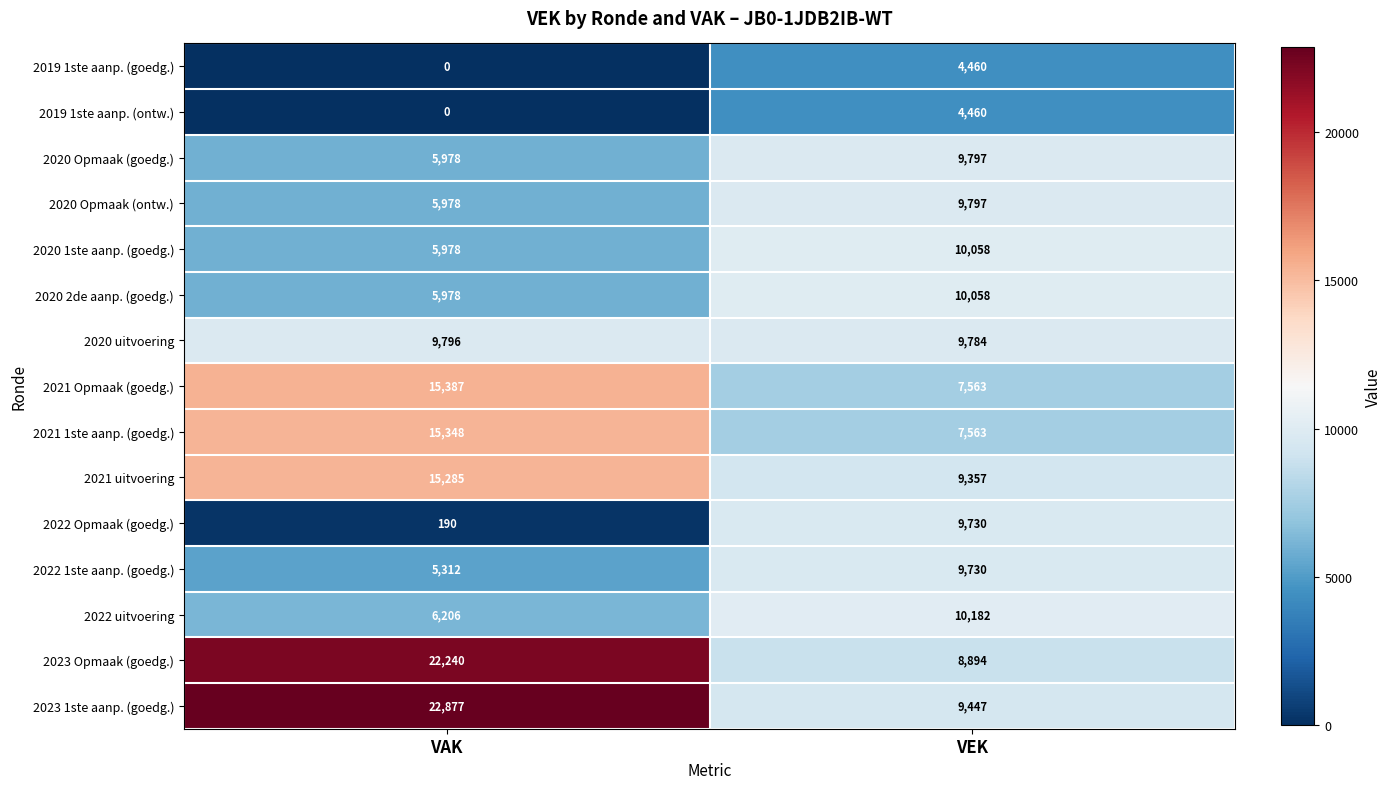

What is the spread (max minus min) of values at VAK?

22877